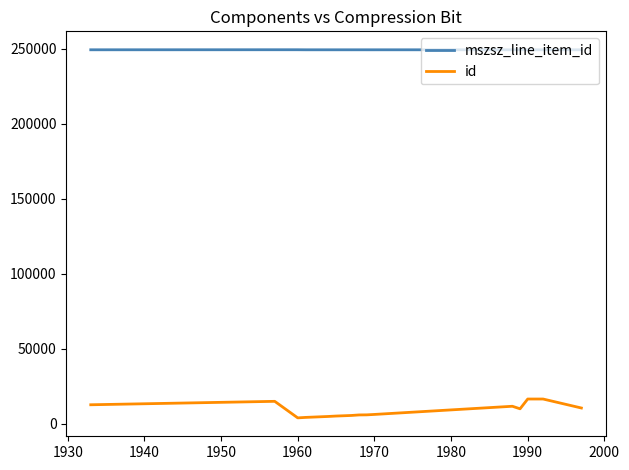

Which series has the largest total across all categories?

mszsz_line_item_id